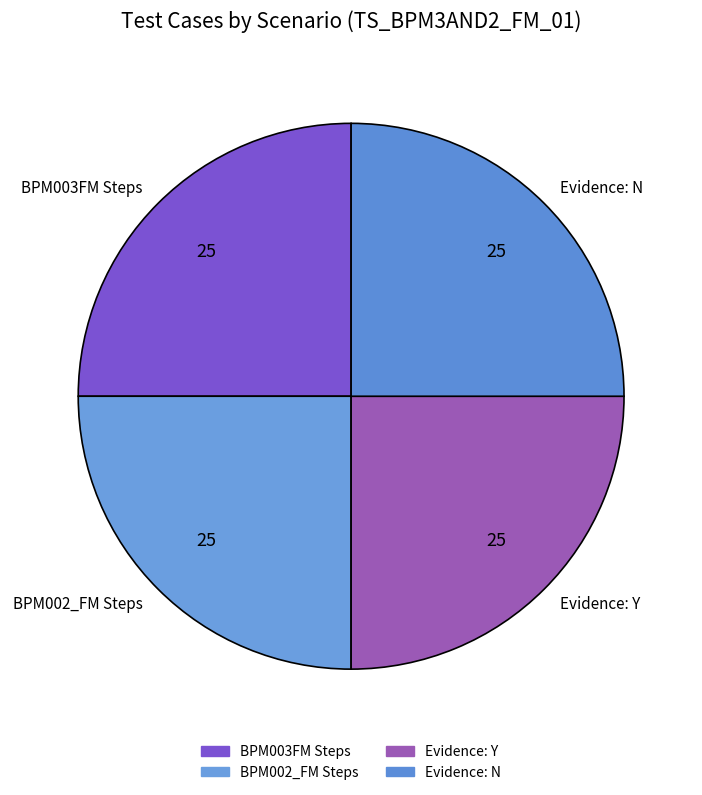

True or false: BPM002_FM Steps accounts for 19% of the total.

False